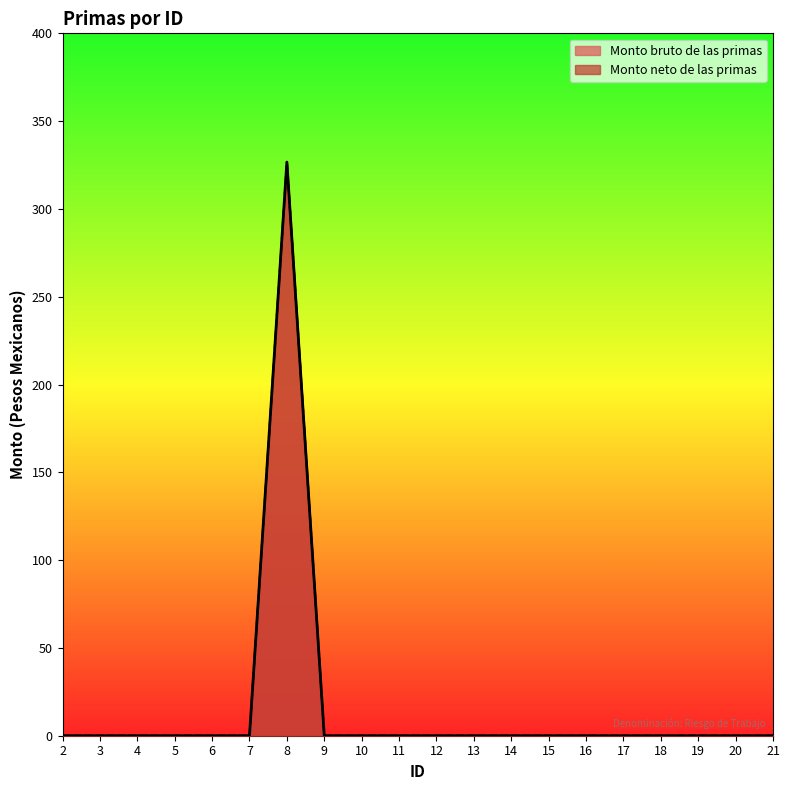

At how many categories does at least one series exceed 135?

1